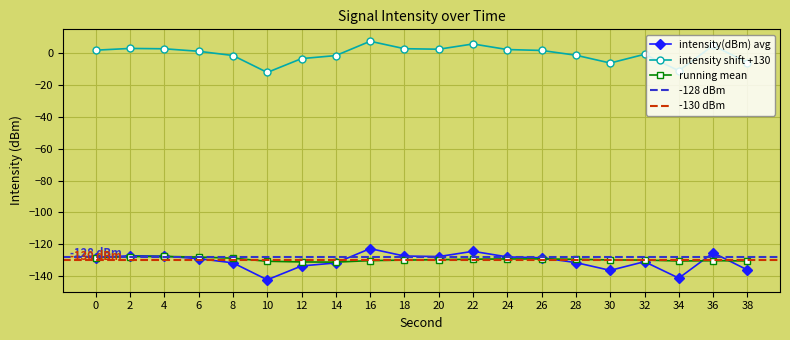

At which category does intensity(dBm) avg reach its first local valley?

10